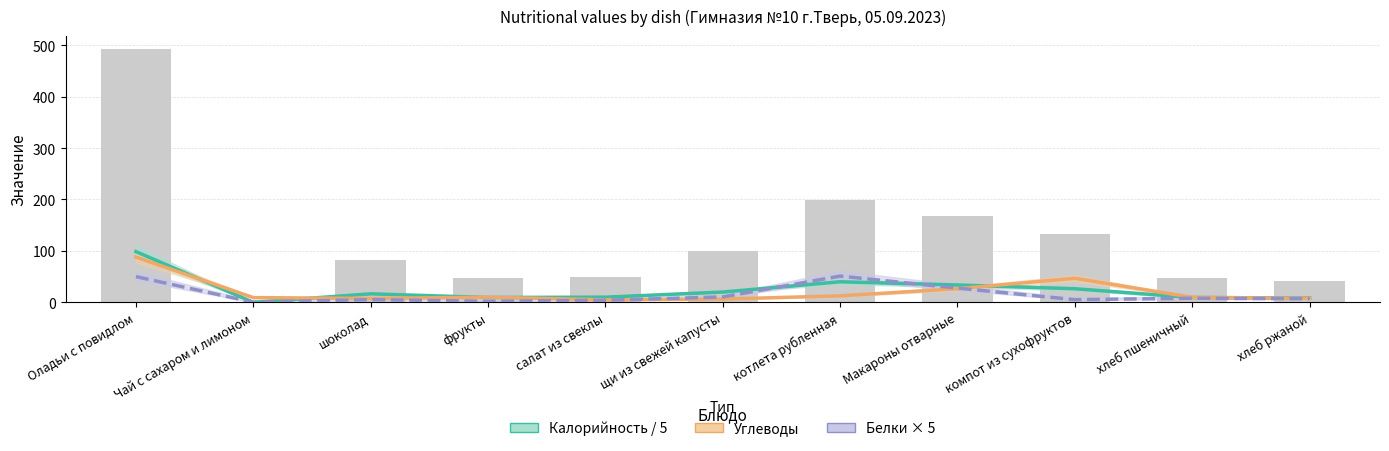

Between салат из свеклы and хлеб пшеничный, which series saw the biggest shift?

Углеводы